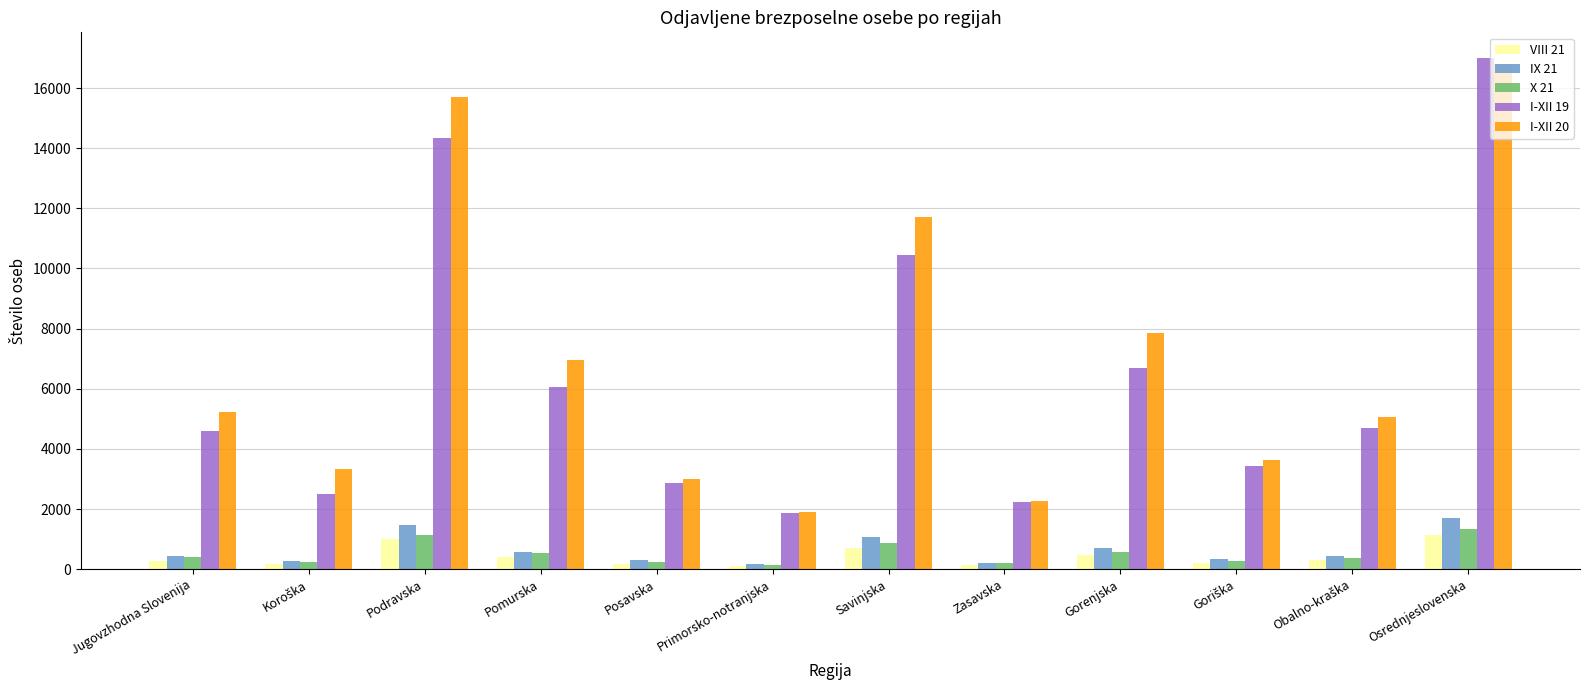

Which series has the widest spread of values?

I-XII 19